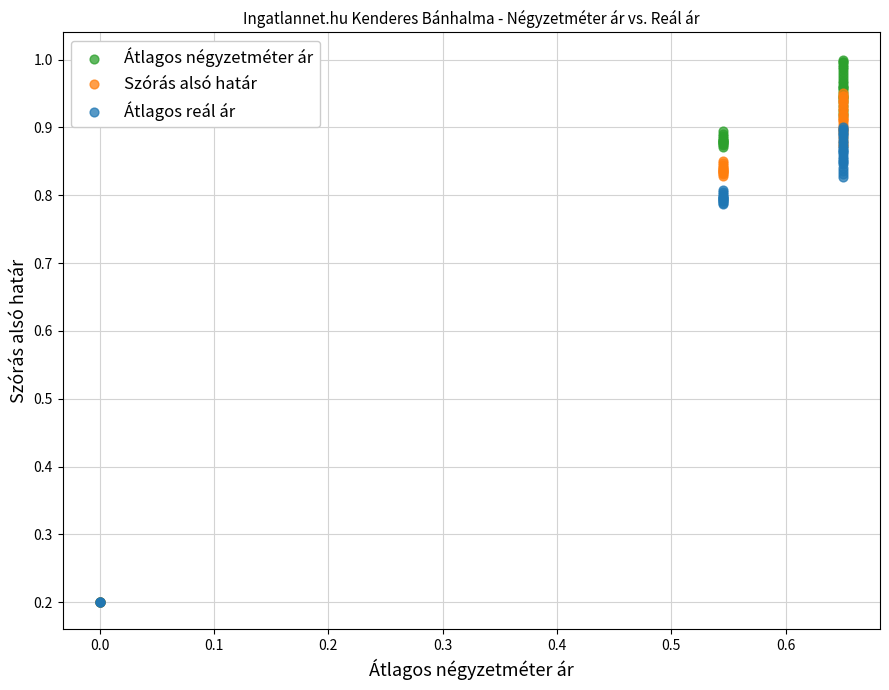

What are all the series names shown in the legend?

Átlagos négyzetméter ár, Szórás alsó határ, Átlagos reál ár